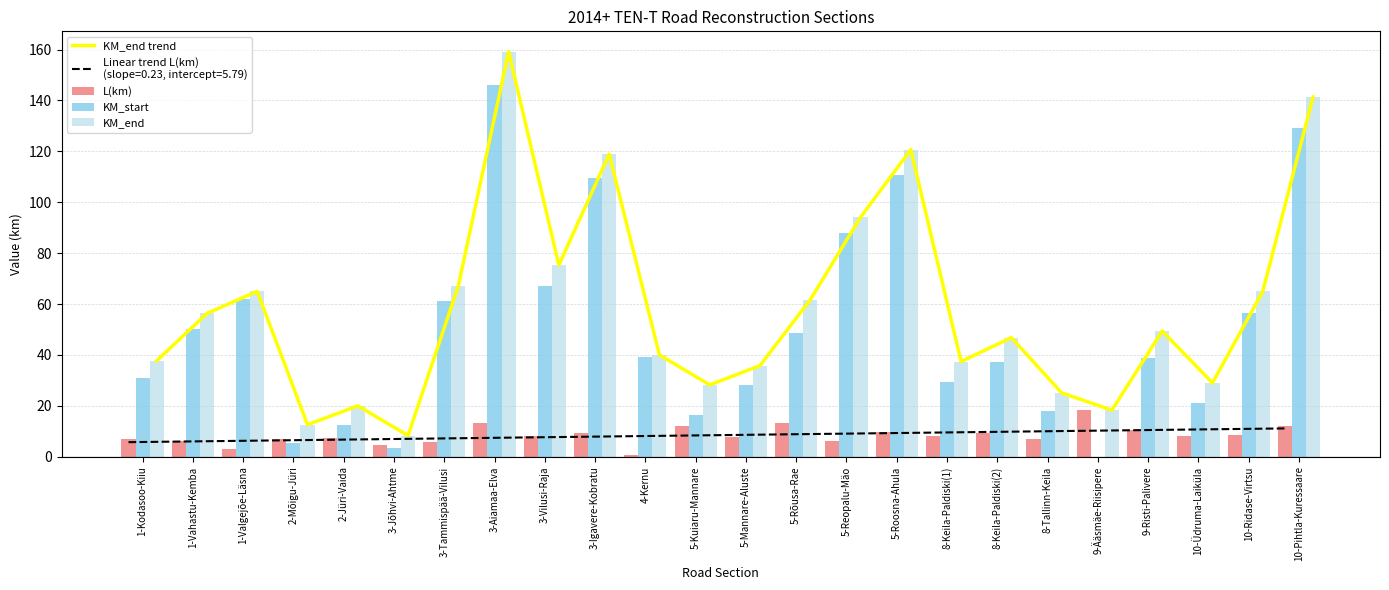

At how many categories does at least one series exceed 33?

17